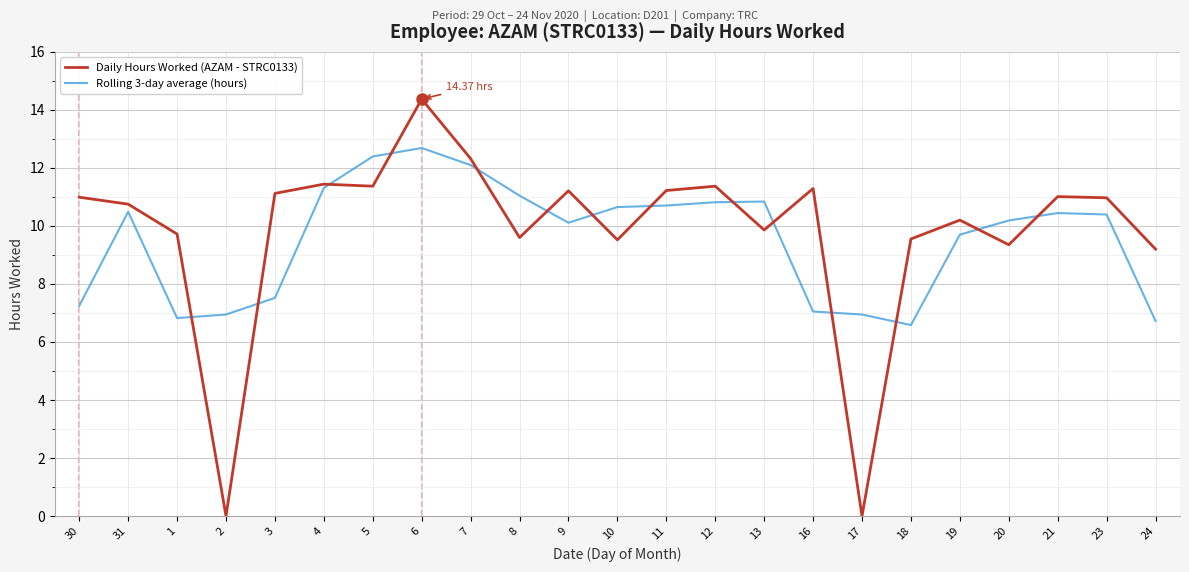

After their last crossing, which series has the higher values: Daily Hours Worked (AZAM - STRC0133) or Rolling 3-day average (hours)?

Daily Hours Worked (AZAM - STRC0133)